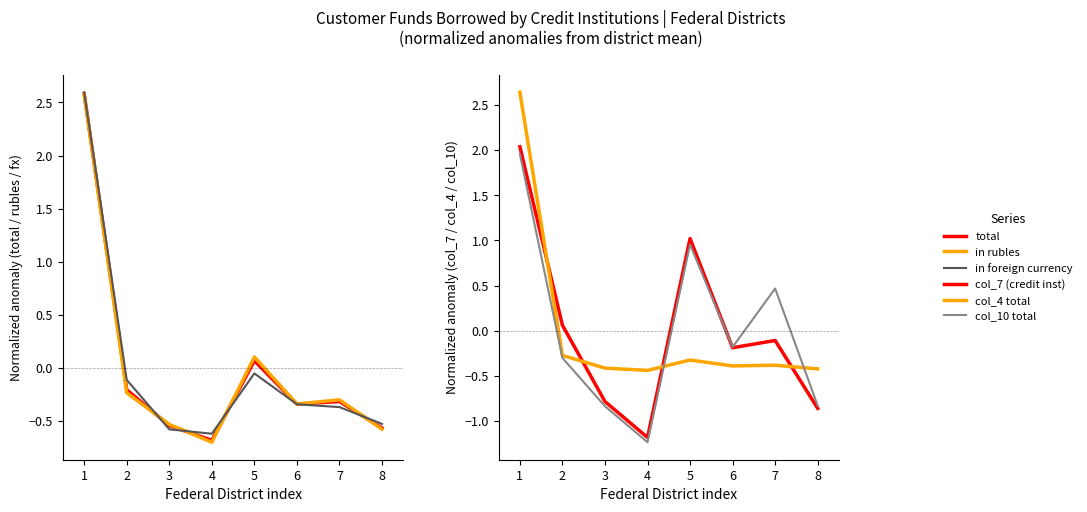

What is the total value across all series at 8?

-3.8